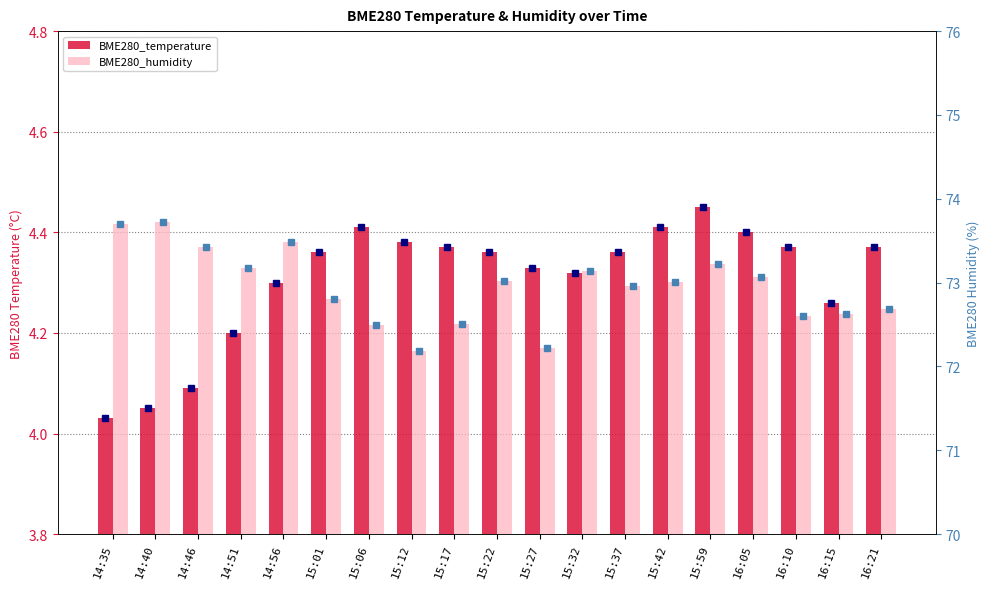

What is the maximum value shown in the chart?

73.7